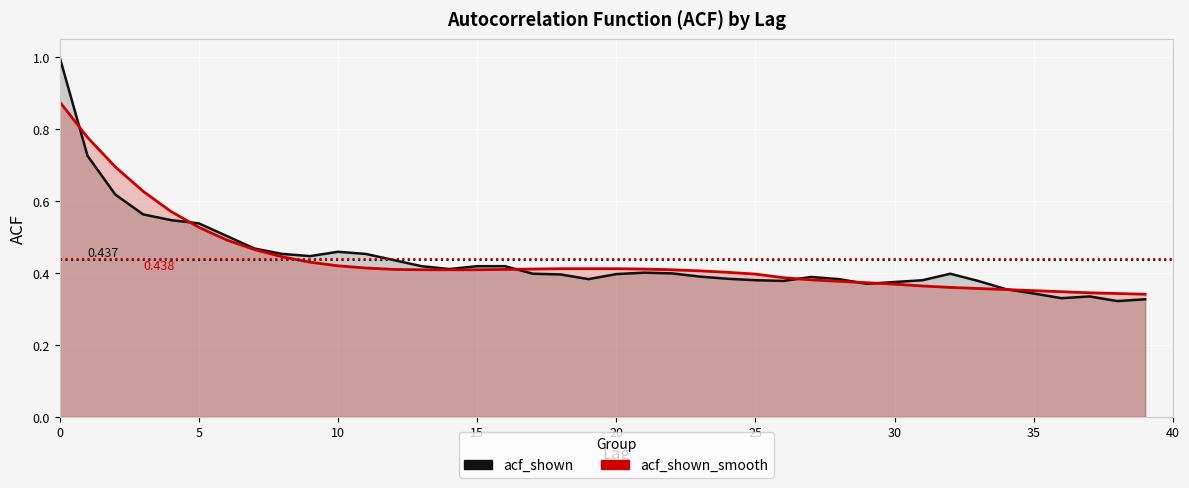

True or false: acf_shown and acf_shown_smooth intersect in this chart.

True